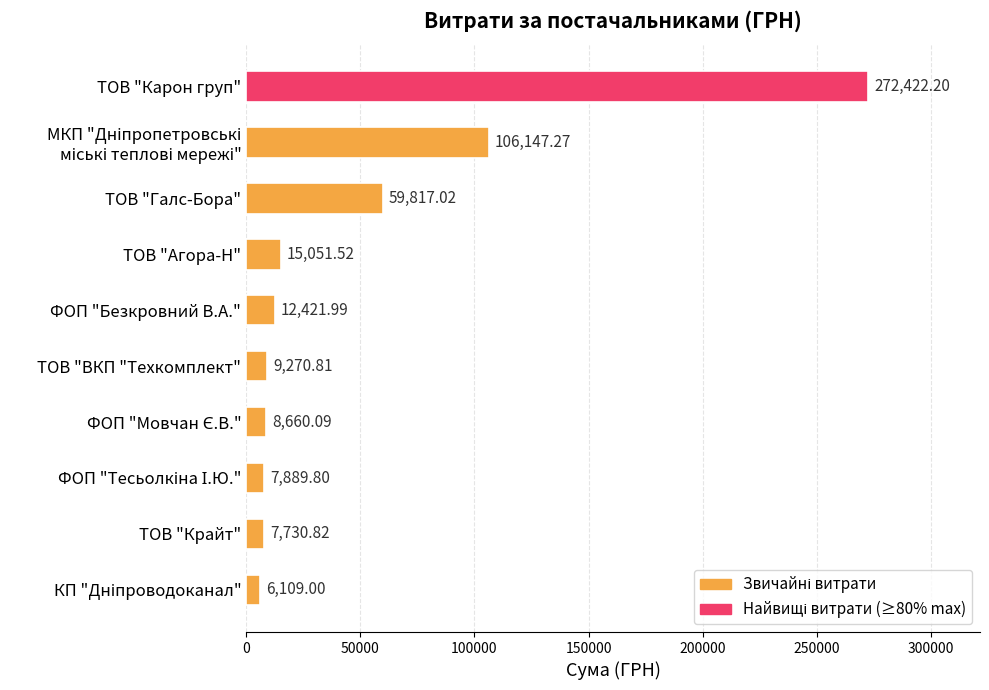

What is the change in value from ТОВ "Галс-Бора" to ТОВ "Агора-Н"?

-44765.5